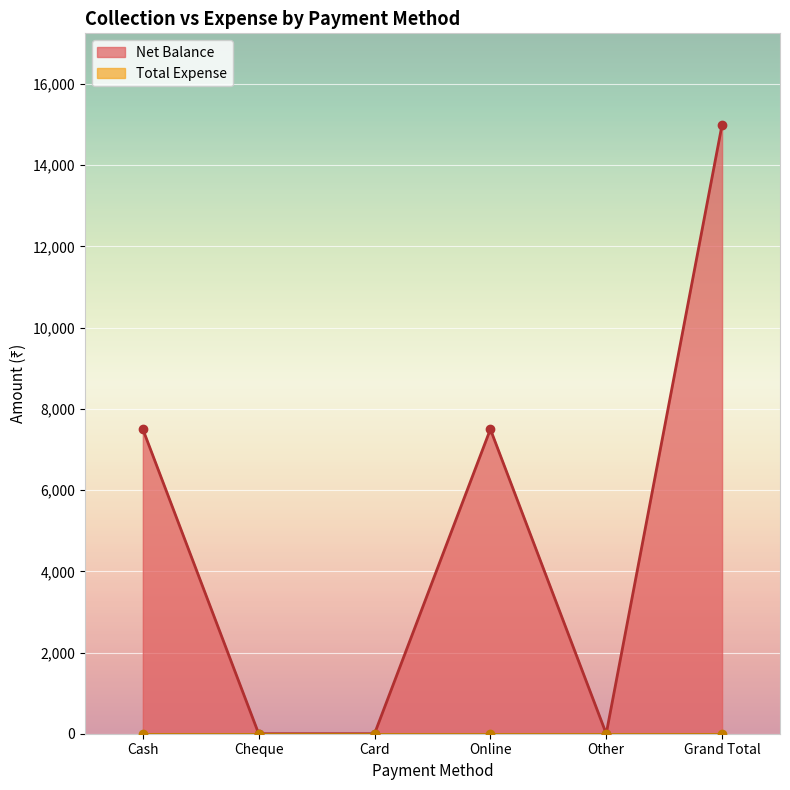

The chart shows a value of 12282 at Cash. True or false?

False